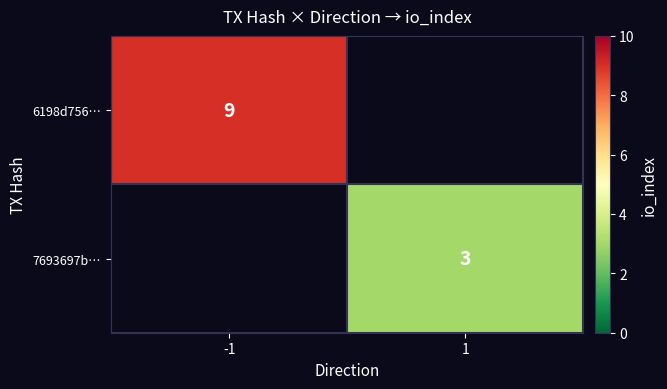

The value of 7693697b… at 1 is 3. True or false?

True